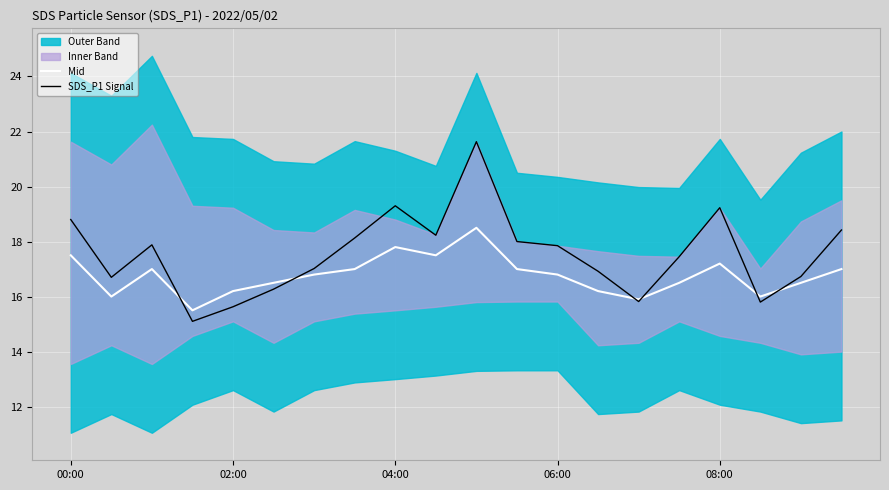

List the series in order of their overall mean, highest first.

SDS_P1 Signal, Mid